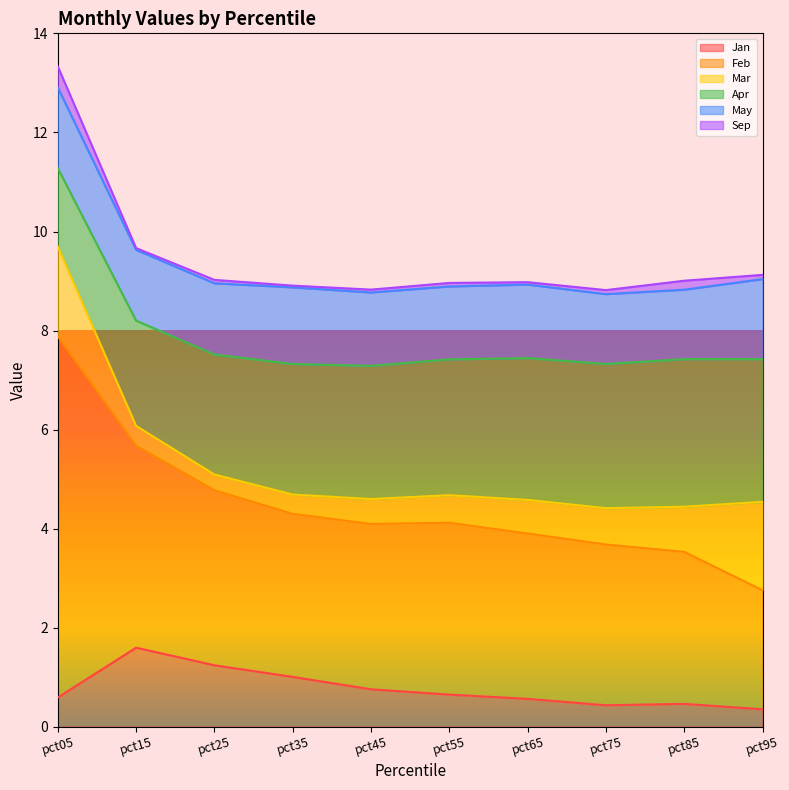

Reading right to left, list all the values displayed in this chart.

Jan: pct95=0.4	pct85=0.5	pct75=0.4	pct65=0.6	pct55=0.6	pct45=0.8	pct35=1.0	pct25=1.2	pct15=1.6	pct05=0.6
Feb: pct95=2.4	pct85=3.1	pct75=3.2	pct65=3.3	pct55=3.5	pct45=3.3	pct35=3.3	pct25=3.5	pct15=4.1	pct05=7.3
Mar: pct95=1.8	pct85=0.9	pct75=0.7	pct65=0.7	pct55=0.6	pct45=0.5	pct35=0.4	pct25=0.3	pct15=0.4	pct05=1.8
Apr: pct95=2.9	pct85=3.0	pct75=2.9	pct65=2.9	pct55=2.7	pct45=2.7	pct35=2.6	pct25=2.4	pct15=2.1	pct05=1.6
May: pct95=1.6	pct85=1.4	pct75=1.4	pct65=1.5	pct55=1.5	pct45=1.5	pct35=1.5	pct25=1.4	pct15=1.4	pct05=1.6
Sep: pct95=0.1	pct85=0.2	pct75=0.1	pct65=0.0	pct55=0.1	pct45=0.1	pct35=0.0	pct25=0.1	pct15=0.0	pct05=0.4